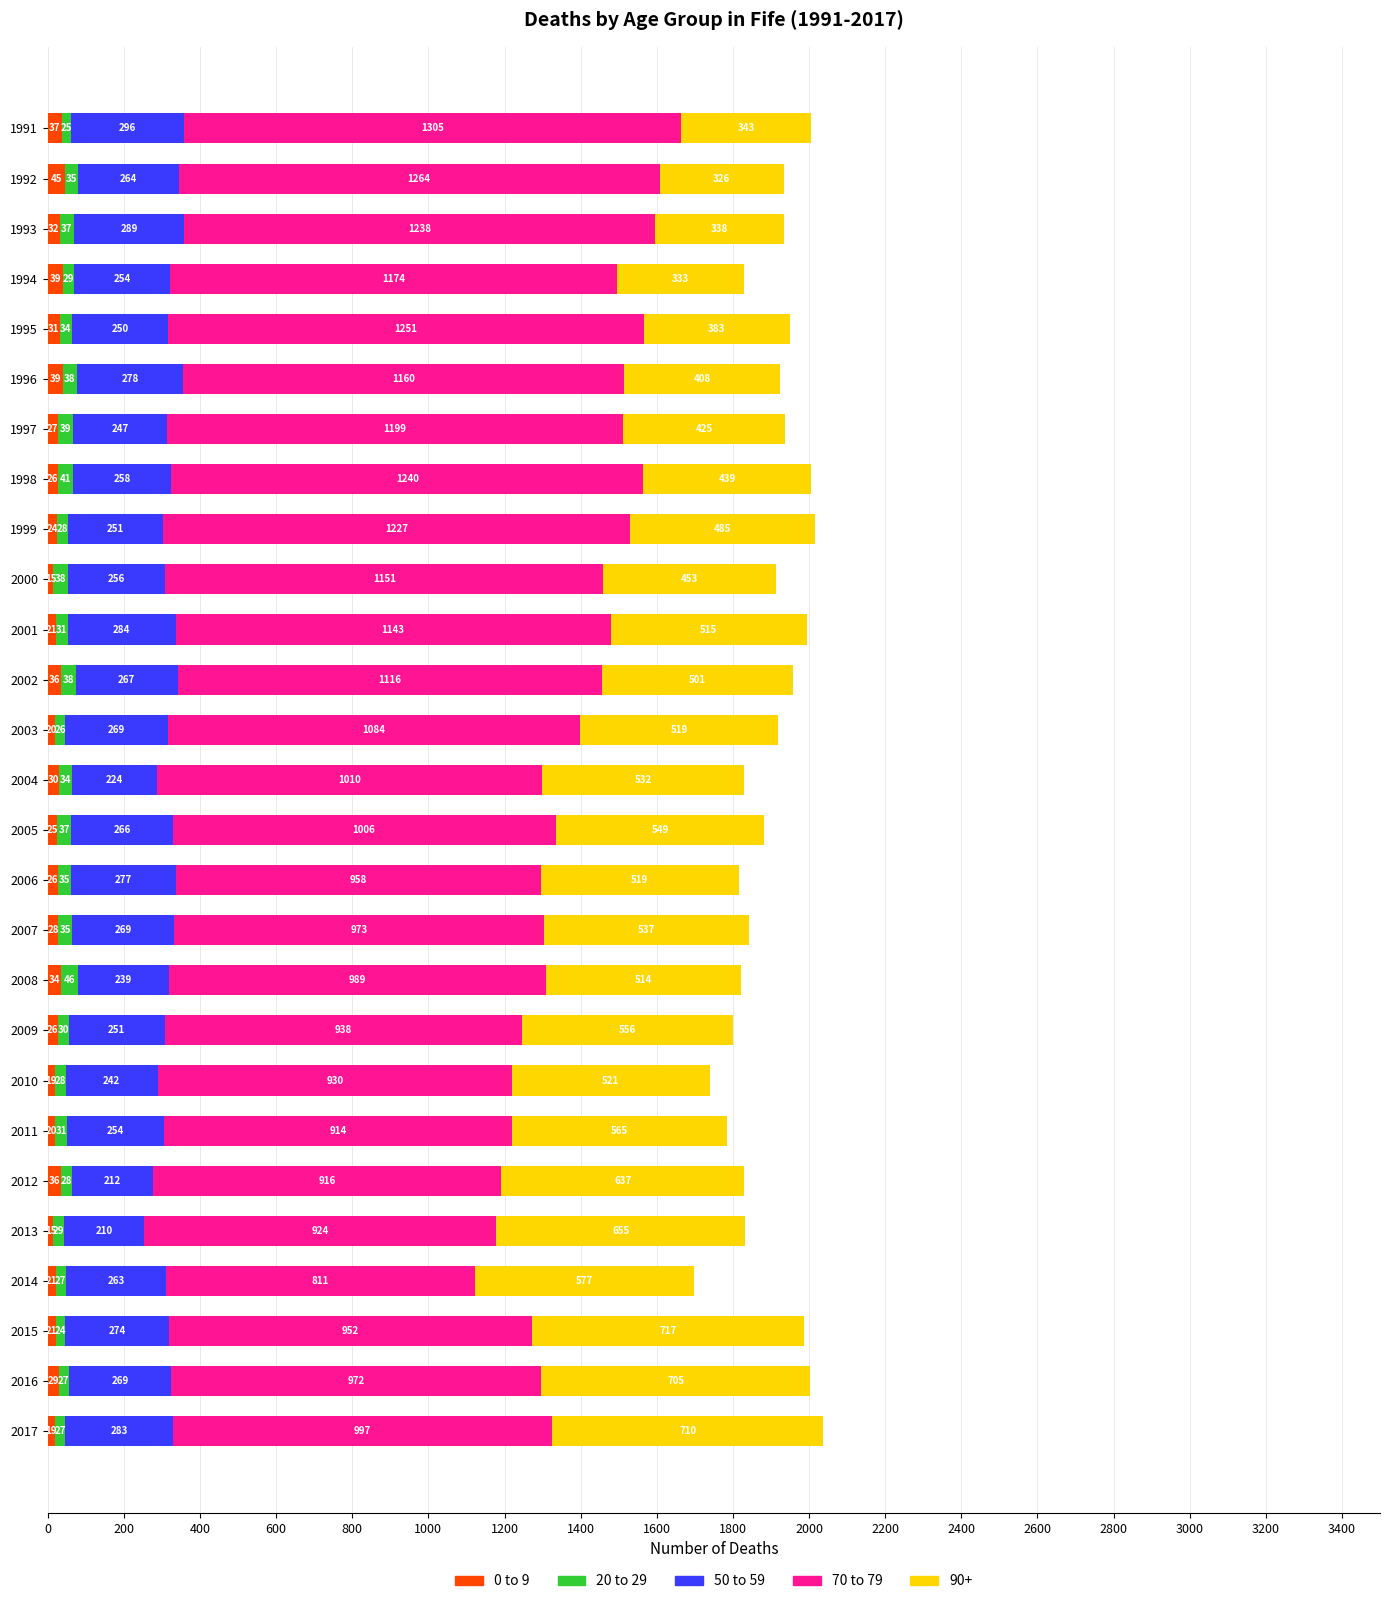

What are all the series names shown in the legend?

0 to 9, 20 to 29, 50 to 59, 70 to 79, 90+